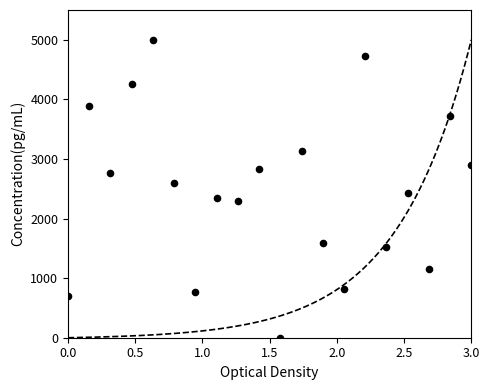

What is the range of Y values (max minus min)?

5000.0